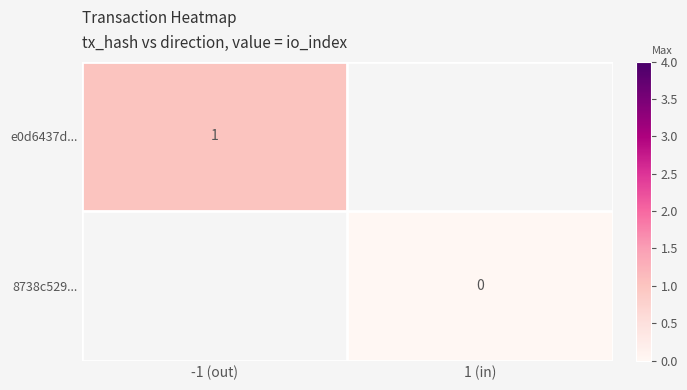

The e0d6437d... series shows 1 at -1 (out). True or false?

True